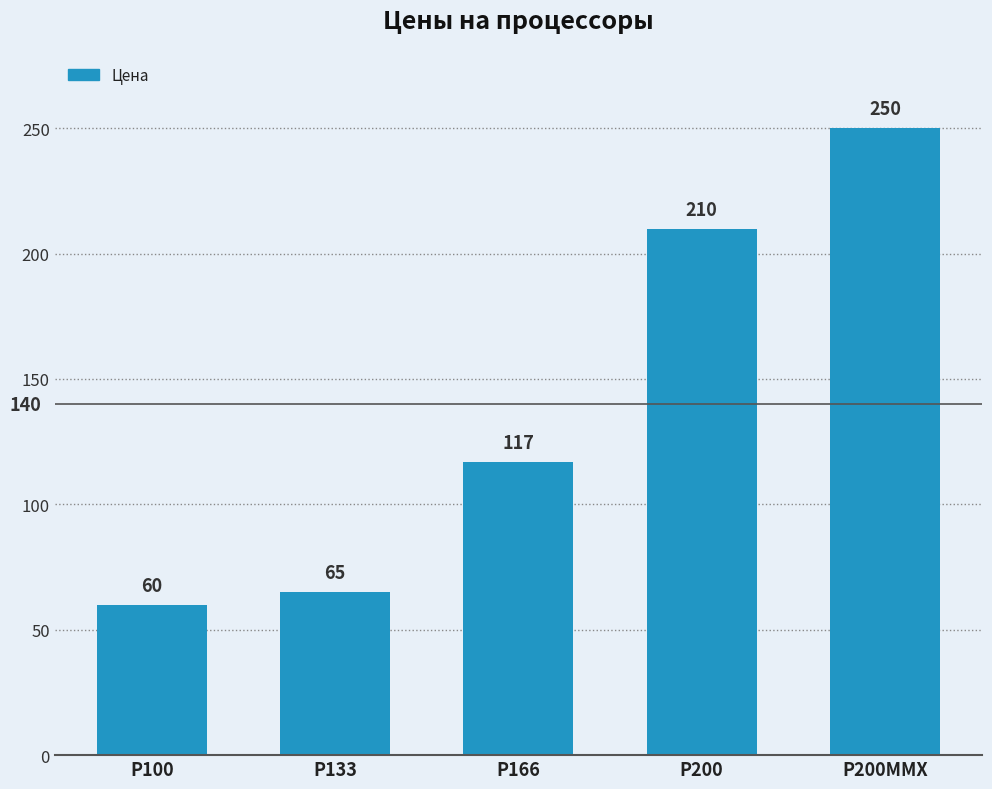

Is it true that the value at Р166 is 117?

True